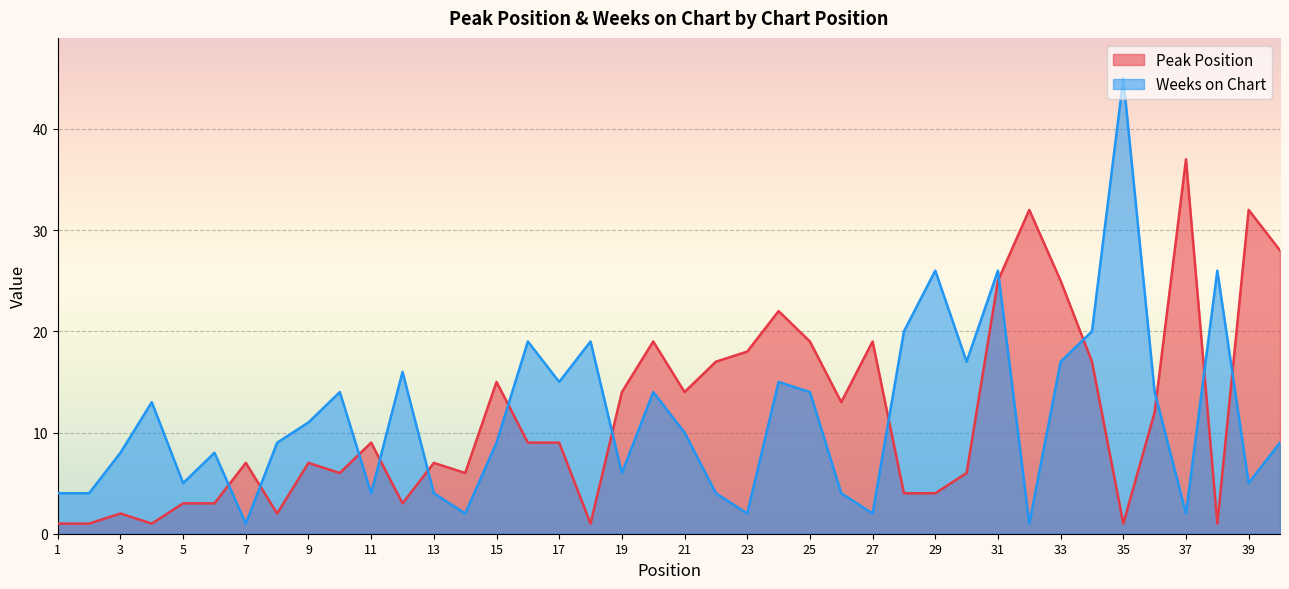

Where is the first local minimum for Weeks on Chart?

5